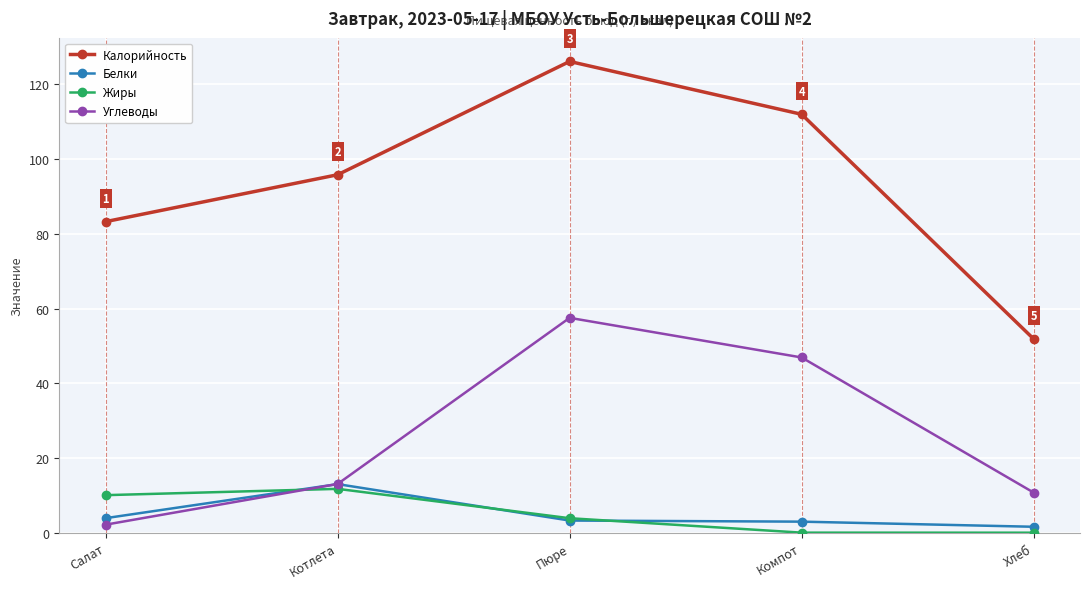

Which series changed the most between Салат and Хлеб?

Калорийность